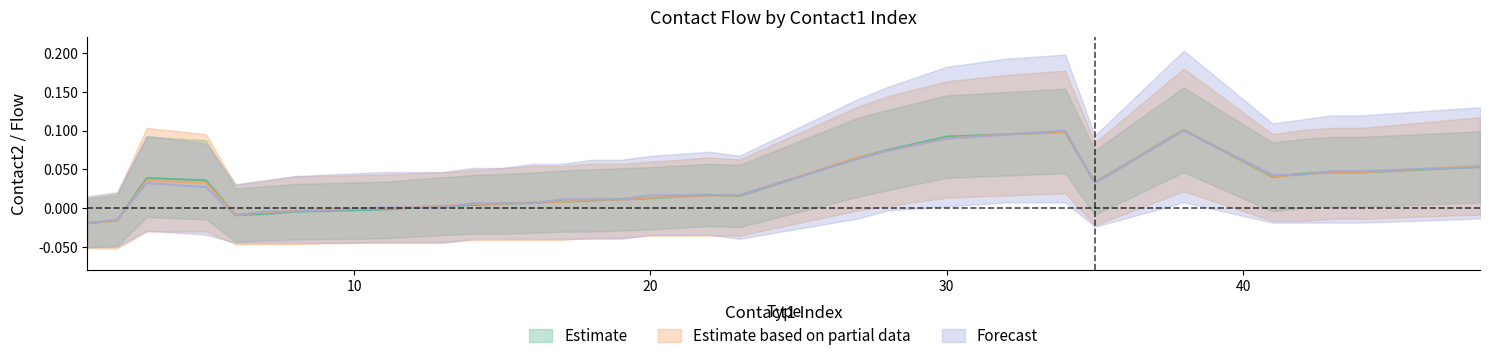

At which label does Forecast reach its minimum?

1